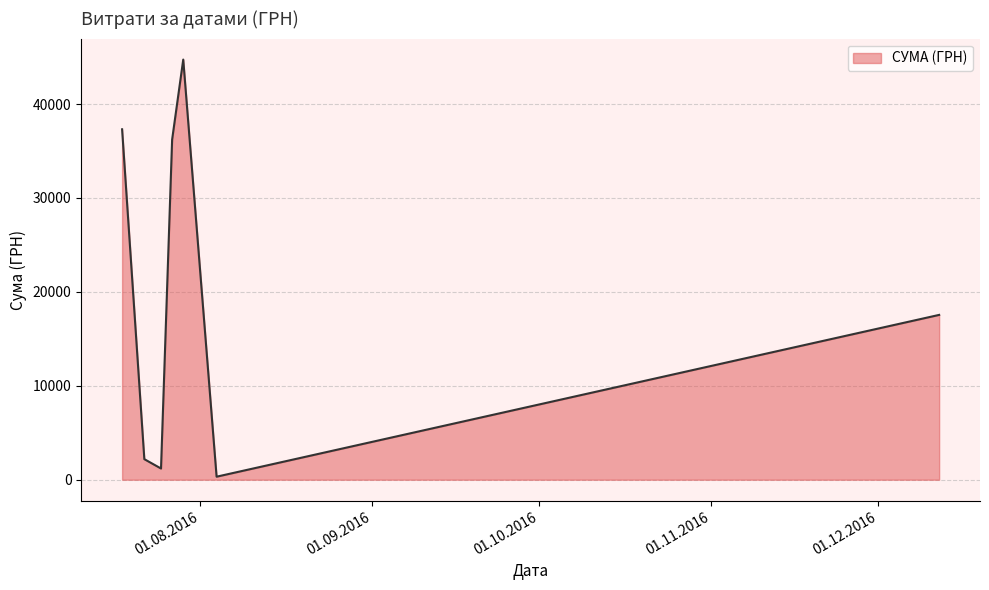

Does the chart display data point markers on the line(s)?

No